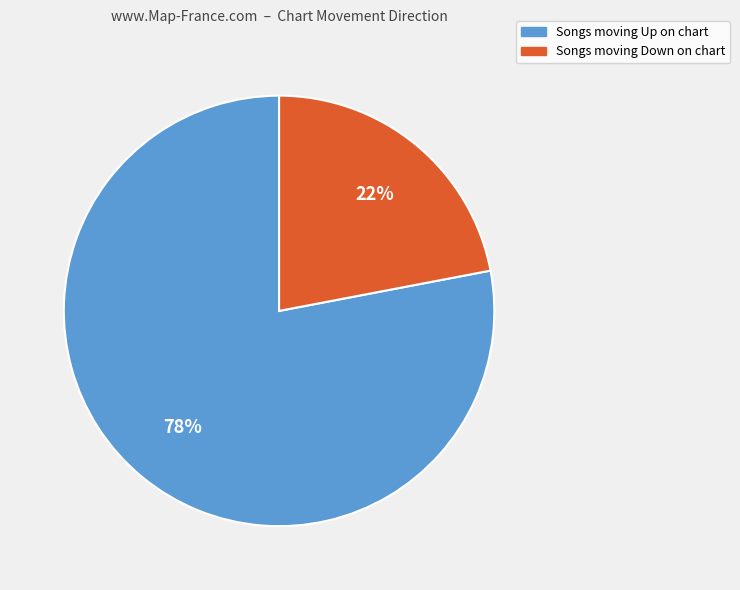

Does any single category account for the majority?

Yes